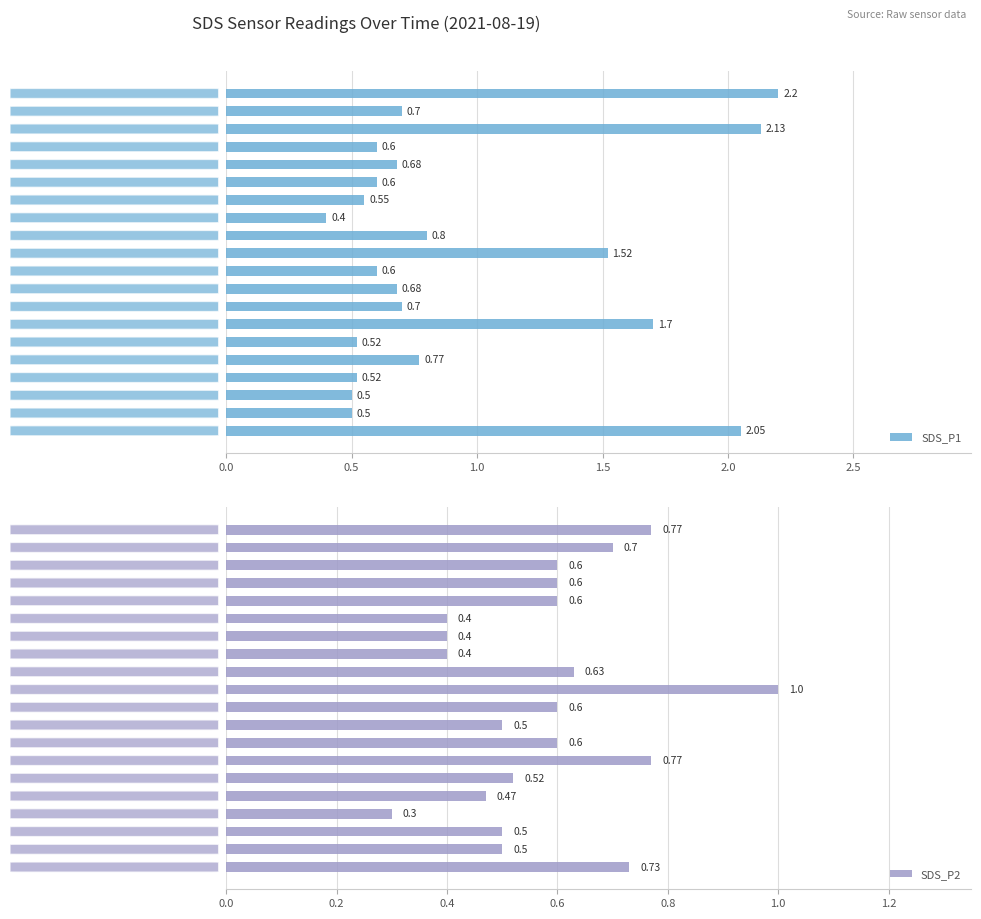

Is it true that SDS_P1 equals 2.2 at 00:00?

True